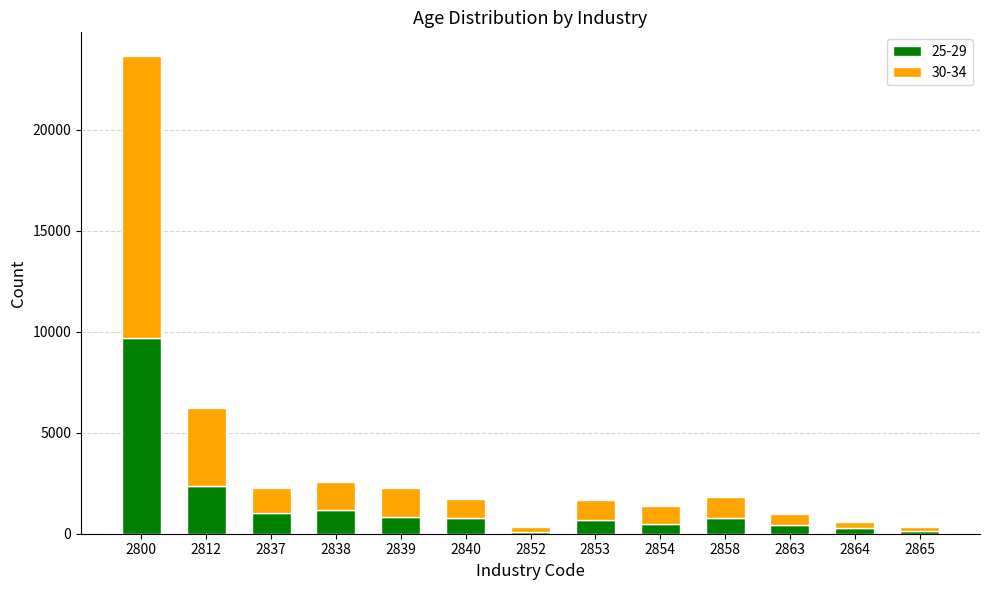

At which category is the sum across all series the highest?

2800